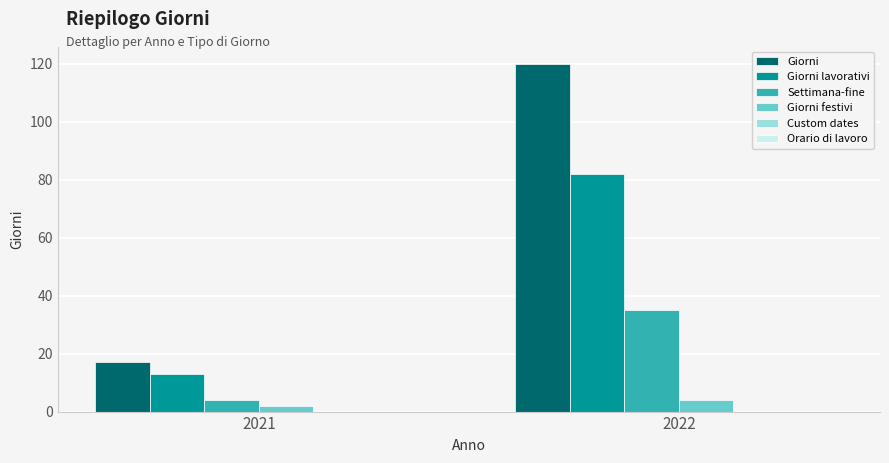

What is the sum of all Settimana-fine values?

39